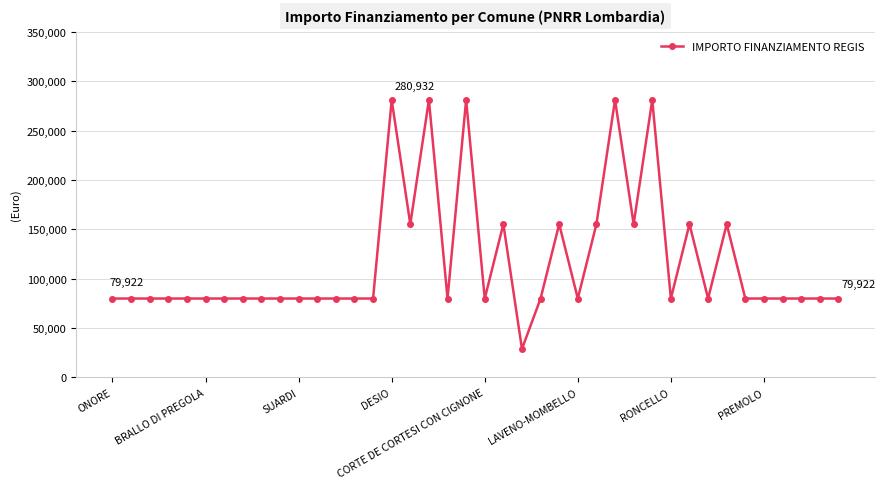

What is the average value?

116952